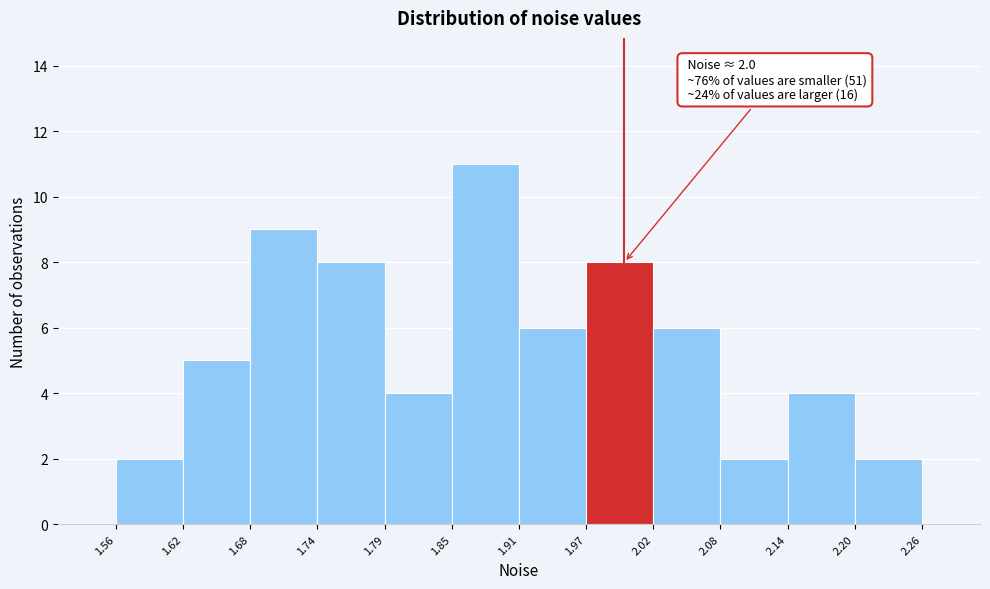

Over which range of the x-axis is the bar tallest?

1.85 to 1.91